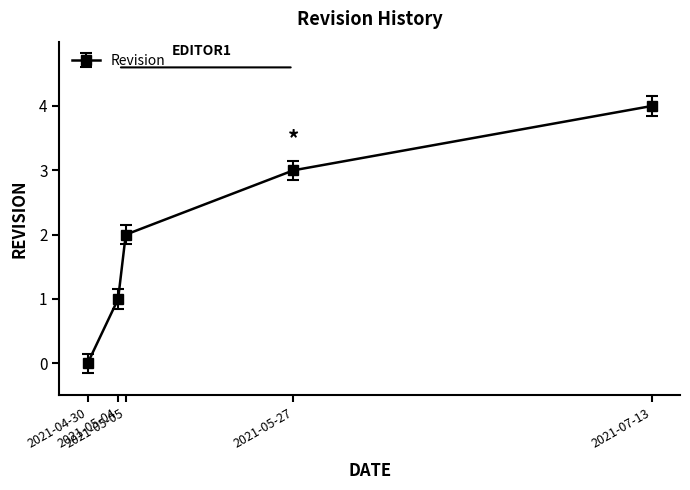

What is the ratio of the value at 2021-05-04 to the value at 2021-05-27?

0.3